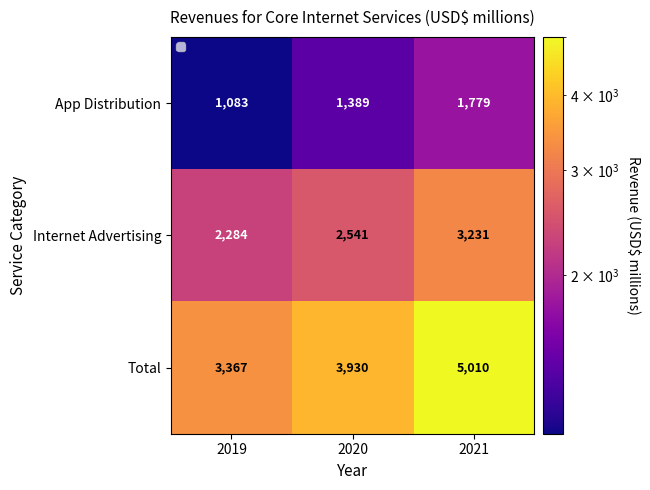

At which label is Internet Advertising closest to 2757?

2020